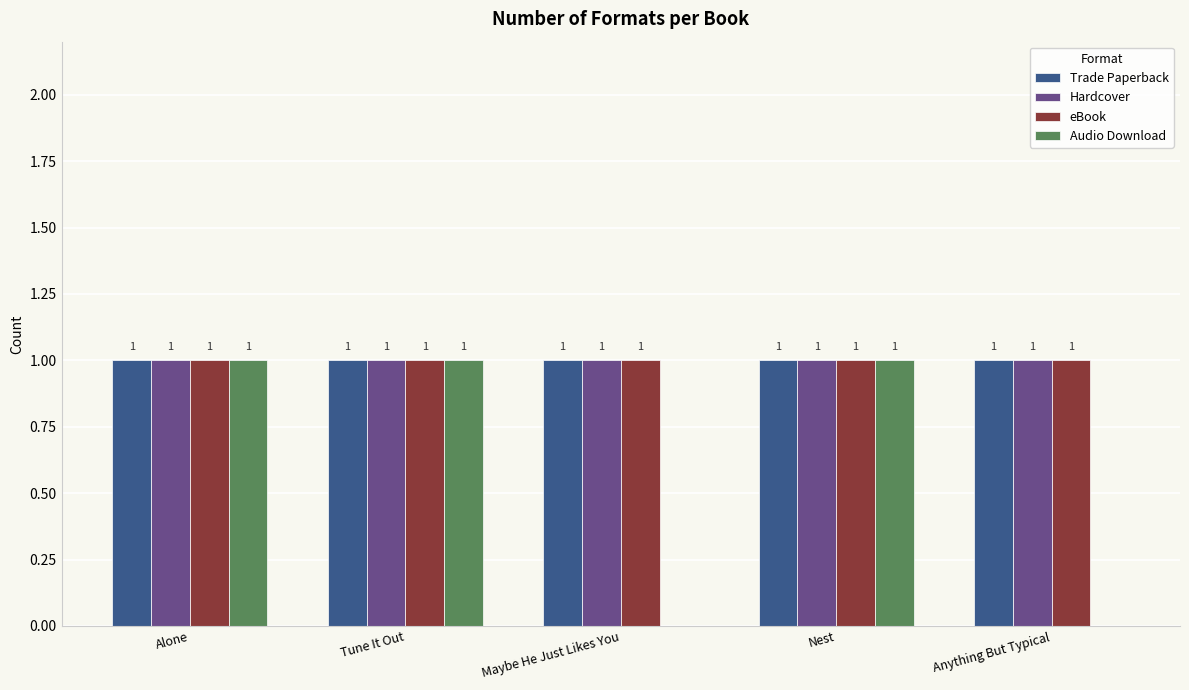

Is it true that Audio Download equals 0 at Maybe He Just Likes You?

True